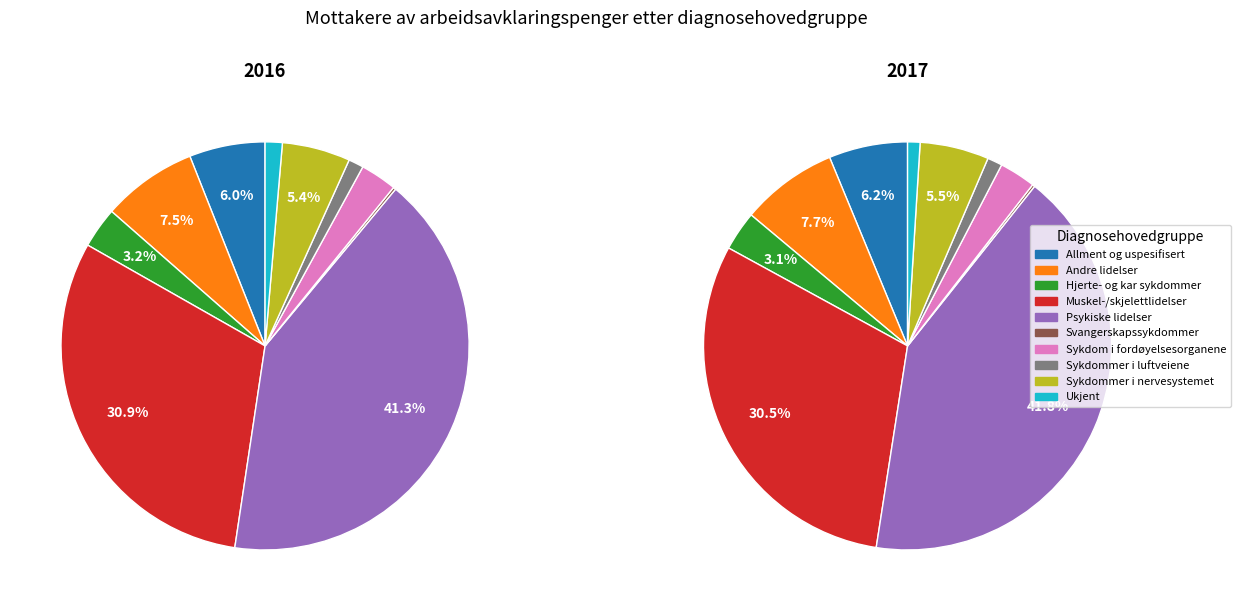

What is the total percentage of Svangerskapssykdommer and Sykdommer i nervesystemet?

5.7%